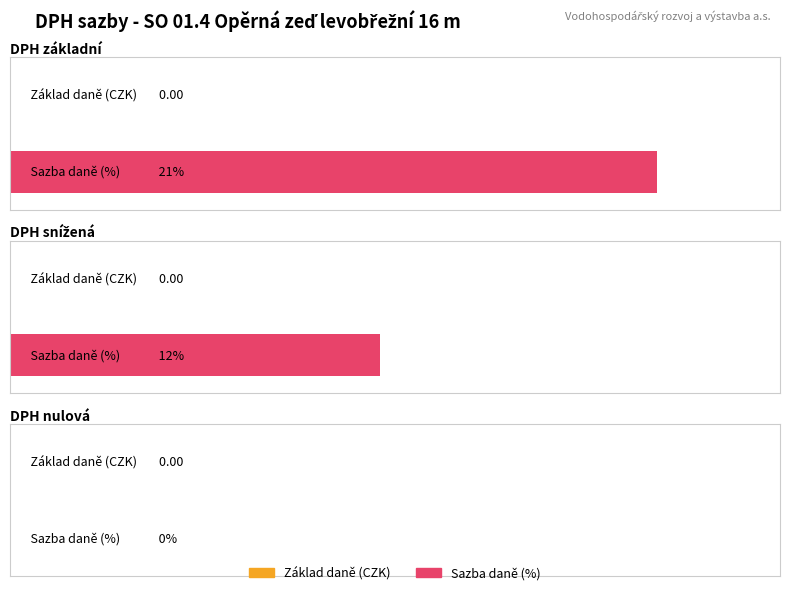

The Maximum utilization series shows 0.3 at základní. True or false?

False